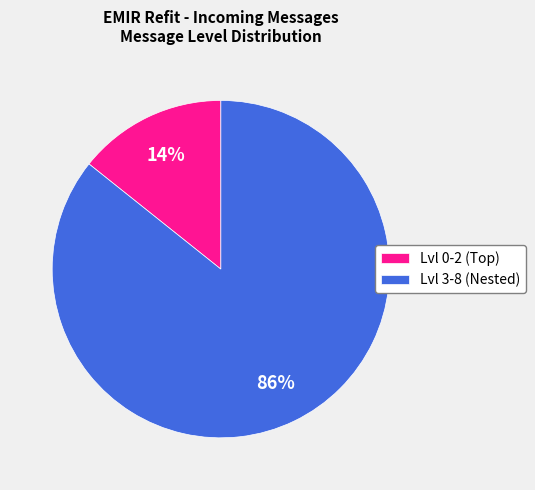

Is there any slice that represents more than half of the pie?

Yes